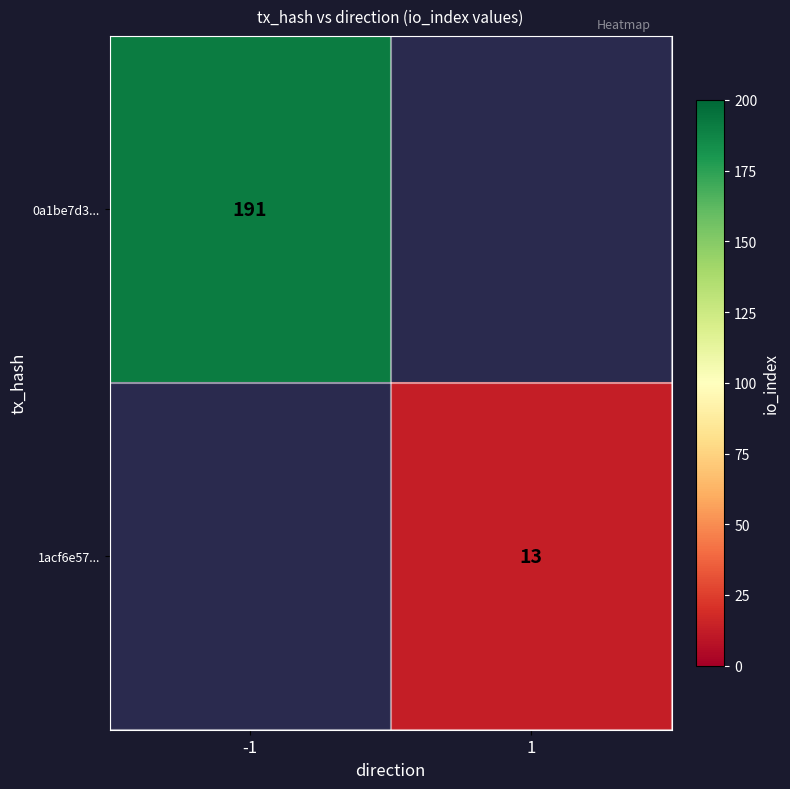

Which label corresponds to the largest value in the chart?

-1